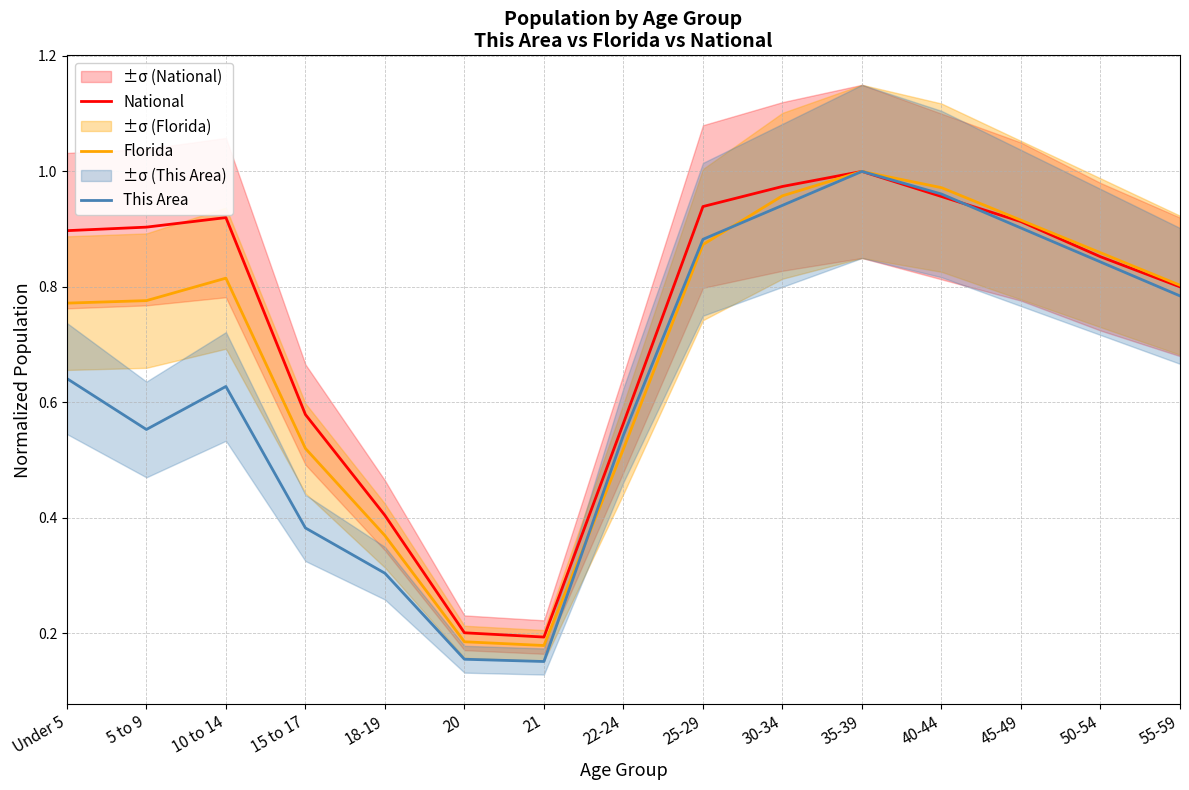

Is it true that National equals 1.4 at 40-44?

False